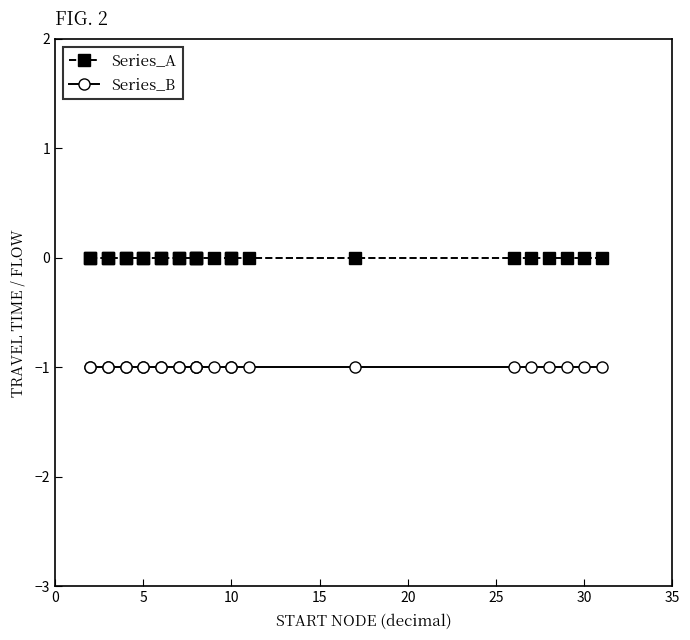

List the series in order of their peak value, lowest first.

Series_B, Series_A